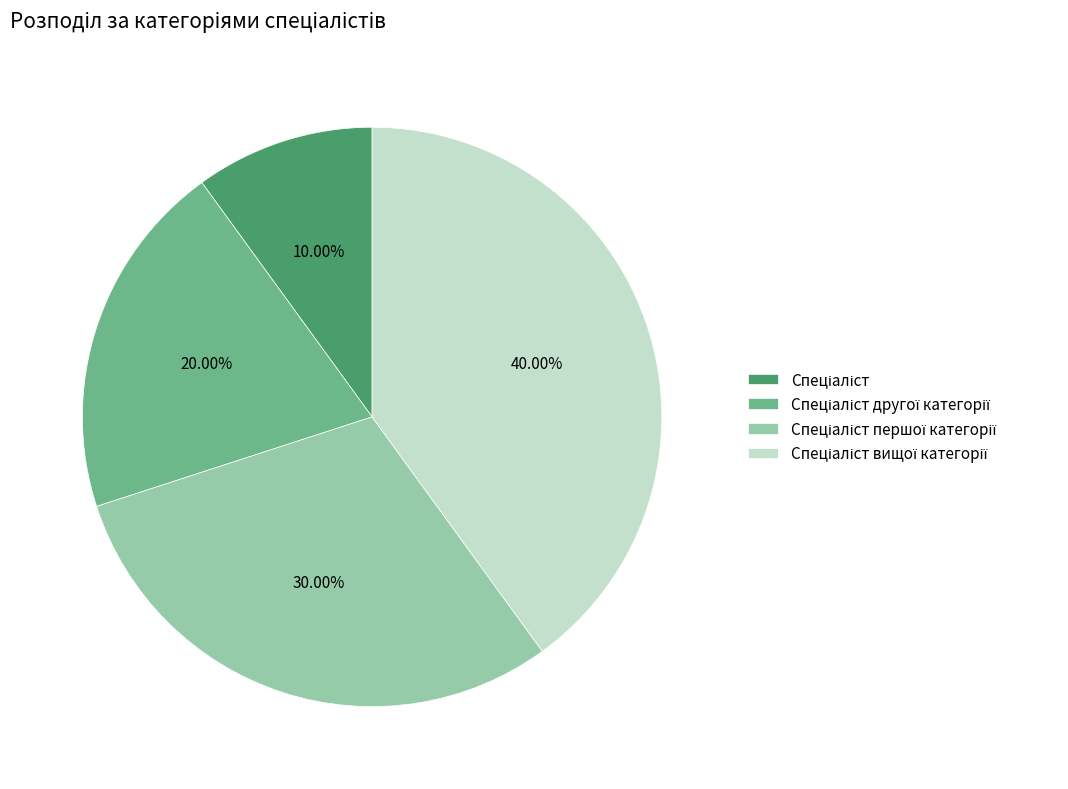

Is there a majority slice in this chart?

No